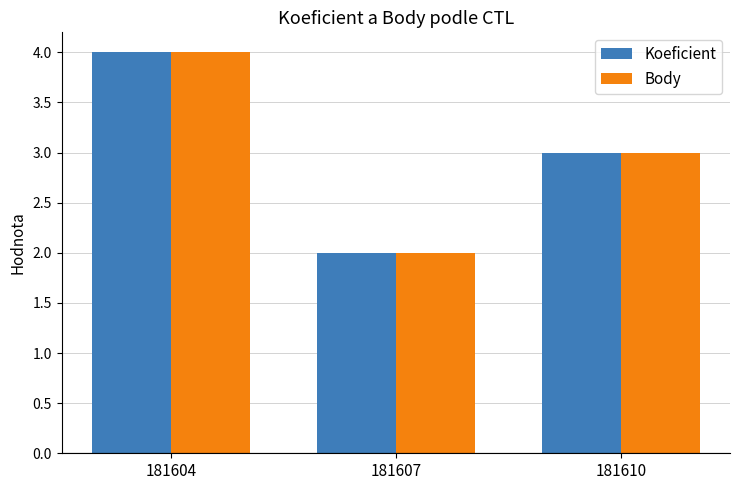

Is it true that Koeficient equals 2 at 181607?

True